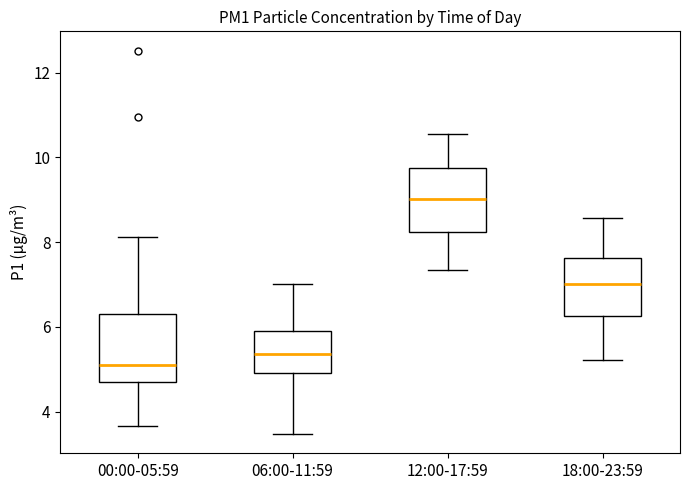

Reading left to right, read every box against the y-axis: the position of its median line, the range the box covers, and the ends of its whiskers. The values are not printed on the chart, so give them approximately, as read against the axis.

00:00-05:59: median 5.2, box 4.8 to 6.4, whiskers 3.6 to 8.2
06:00-11:59: median 5.4, box 5.0 to 5.8, whiskers 3.4 to 7.0
12:00-17:59: median 9.0, box 8.2 to 9.8, whiskers 7.4 to 10.6
18:00-23:59: median 7.0, box 6.2 to 7.6, whiskers 5.2 to 8.6